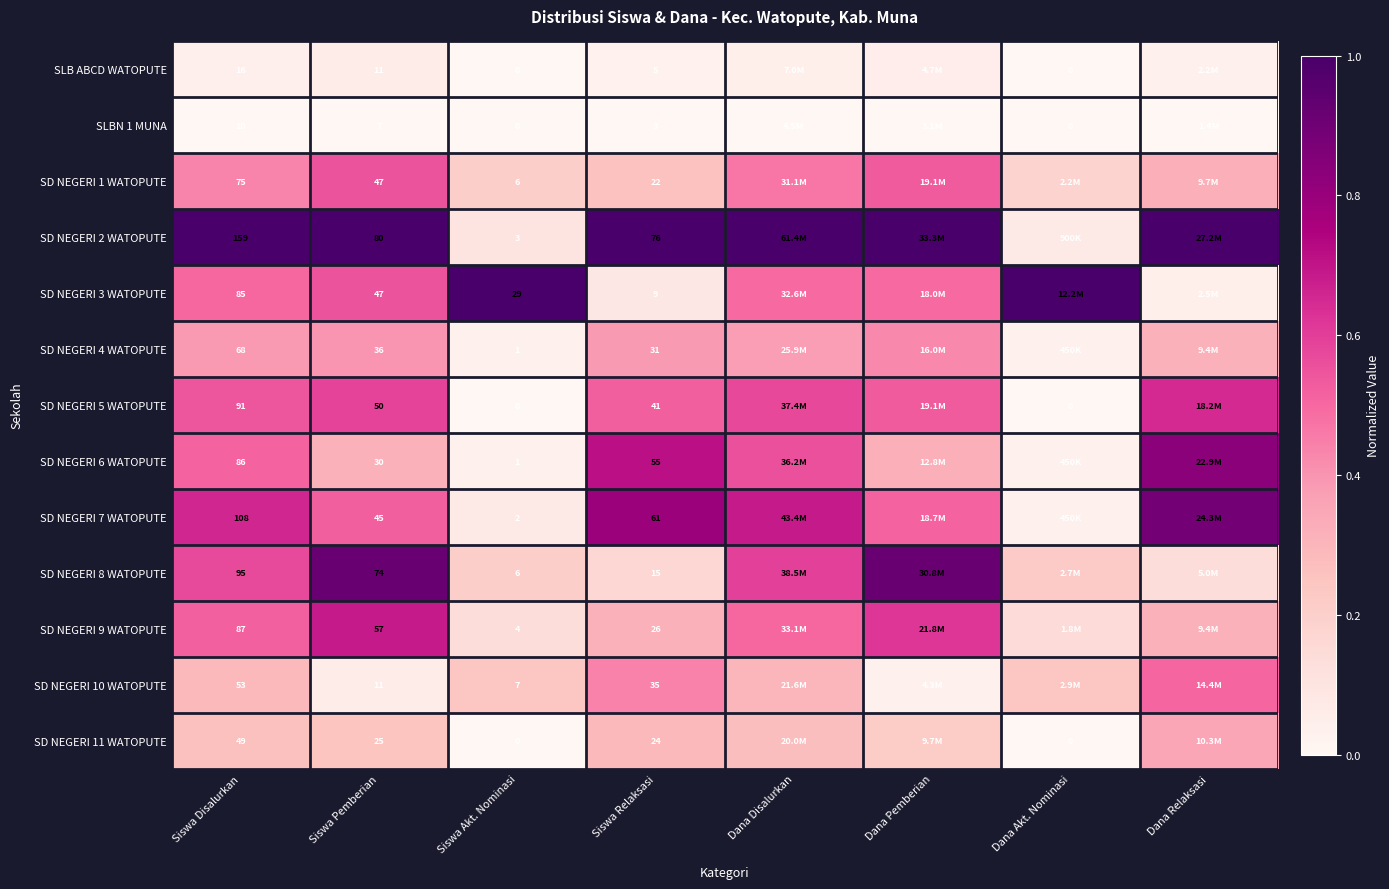

Is it true that SD NEGERI 1 WATOPUTE equals 0.5 at Dana Pemberian?

True